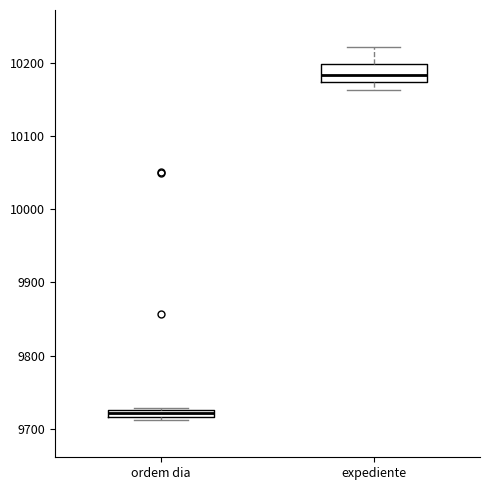

Which box is the tallest, from its lower edge to its upper edge?

expediente